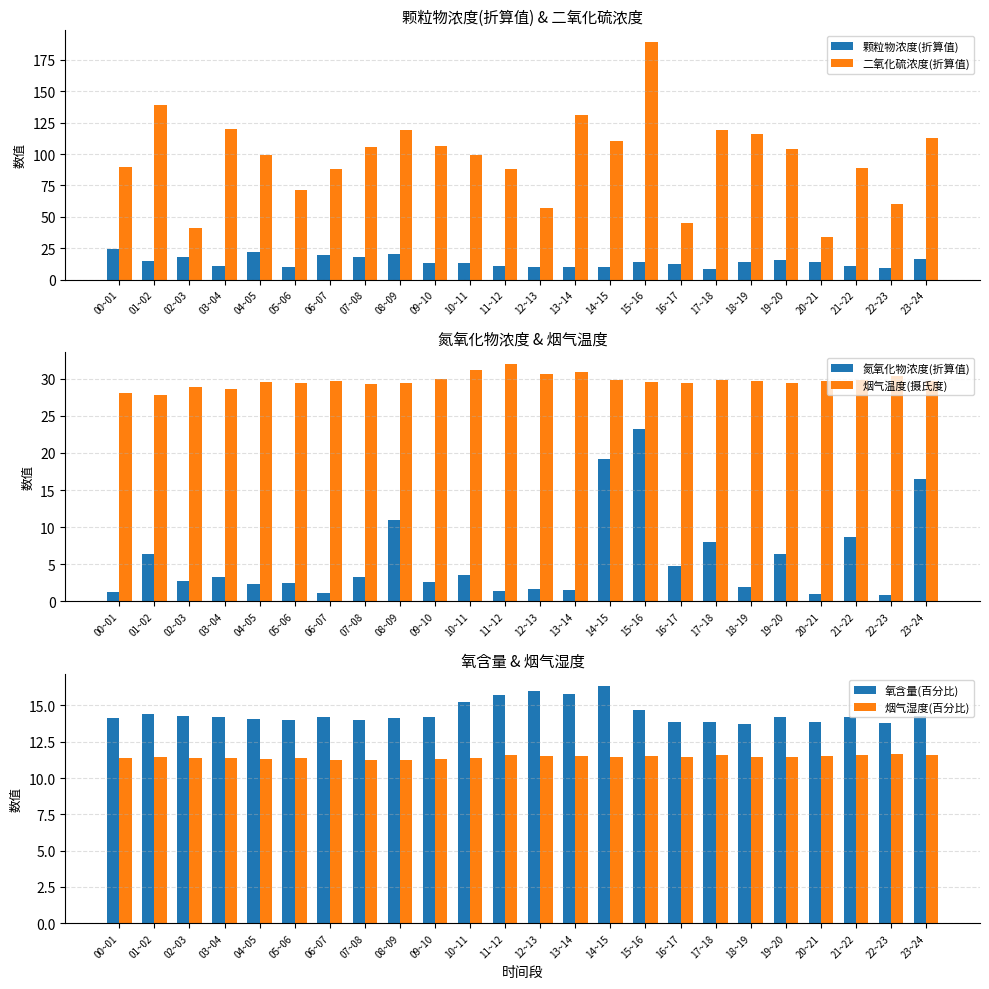

Are the bars grouped side by side (vs. stacked)?

Yes